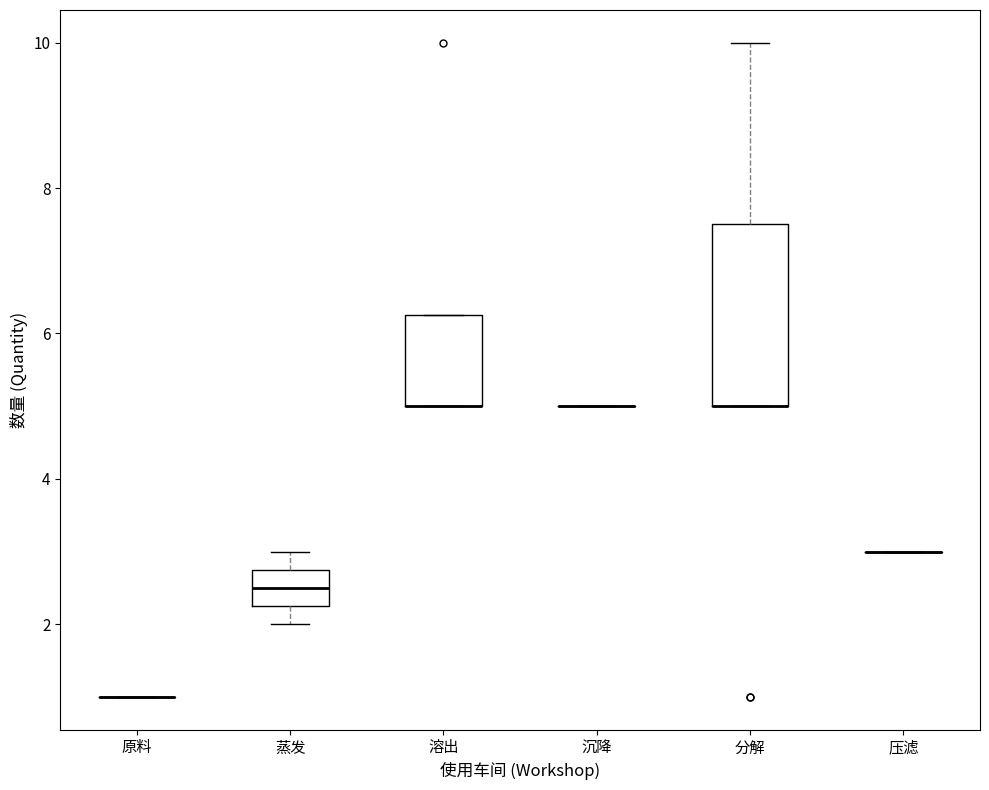

Reading left to right, read every box against the y-axis: the position of its median line, the range the box covers, and the ends of its whiskers. The values are not printed on the chart, so give them approximately, as read against the axis.

原料: box collapsed to a line at 1.0, whiskers 1.0 to 1.0
蒸发: median 2.6, box 2.2 to 2.8, whiskers 2.0 to 3.0
溶出: median 5.0 (drawn on the box's lower edge), box 5.0 to 6.2, whiskers 5.0 to 6.2
沉降: box collapsed to a line at 5.0, whiskers 5.0 to 5.0
分解: median 5.0 (drawn on the box's lower edge), box 5.0 to 7.6, whiskers 5.0 to 10.0
压滤: box collapsed to a line at 3.0, whiskers 3.0 to 3.0